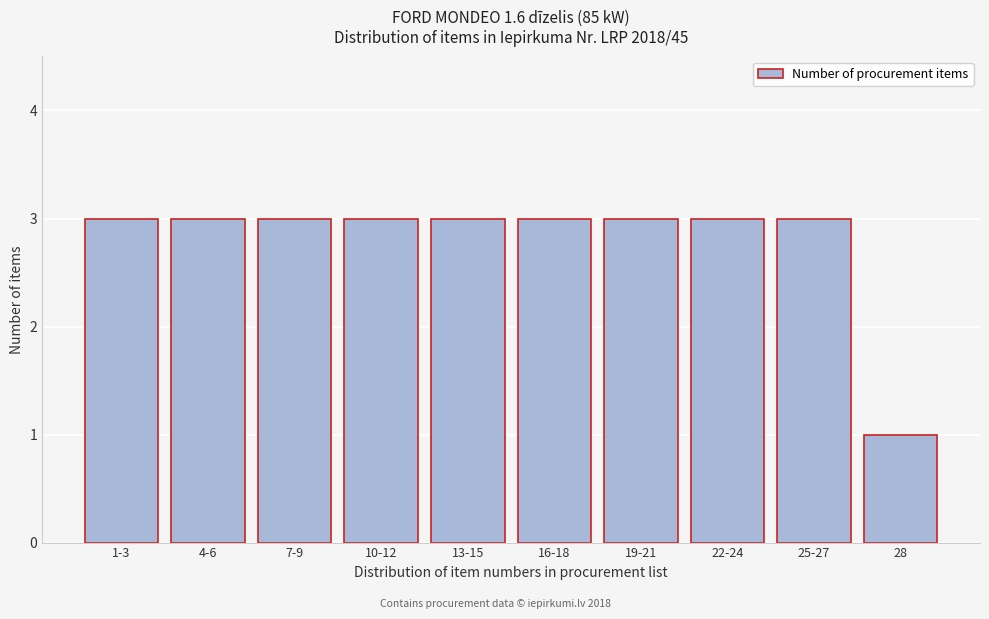

Reading right to left, extract all data points from this chart.

28=1	25-27=3	22-24=3	19-21=3	16-18=3	13-15=3	10-12=3	7-9=3	4-6=3	1-3=3